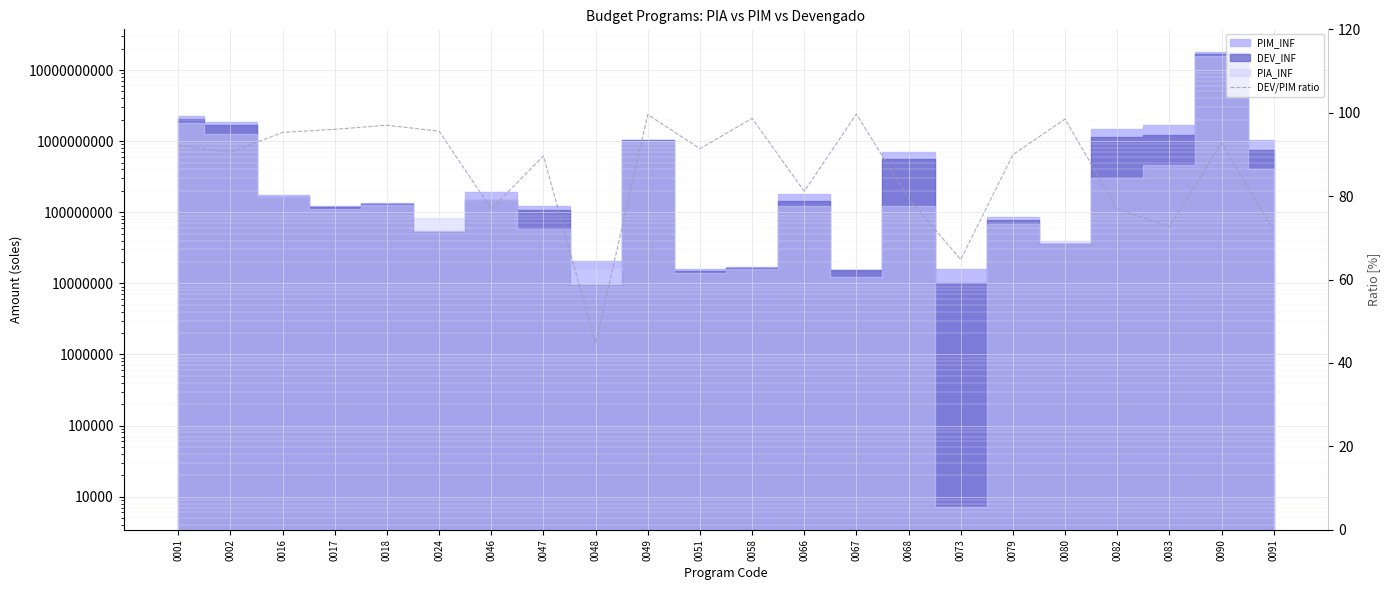

At which label does the data first exceed 91?

0001